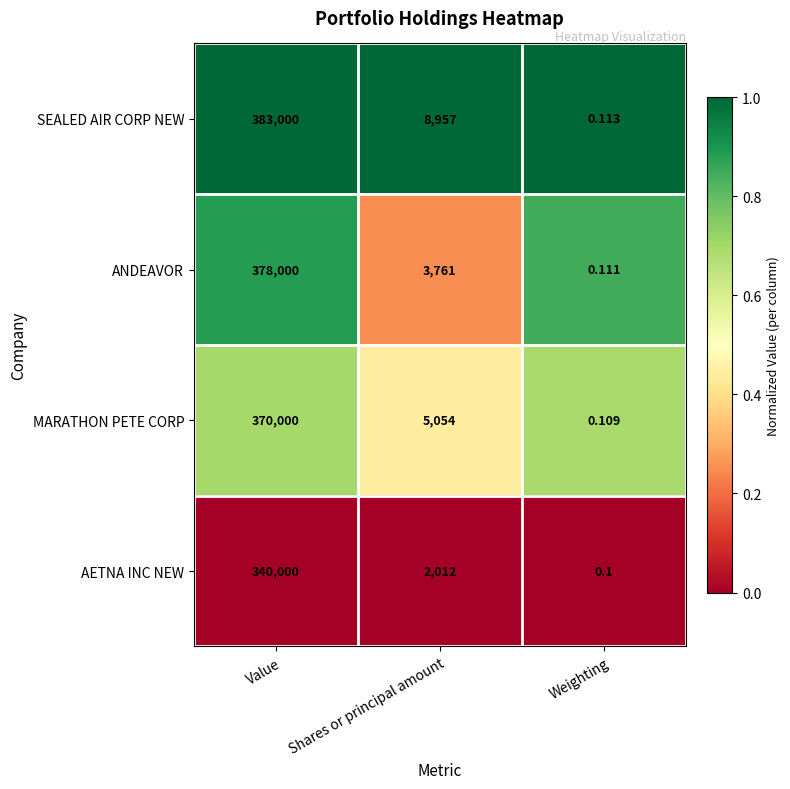

Which series has the largest total across all categories?

SEALED AIR CORP NEW